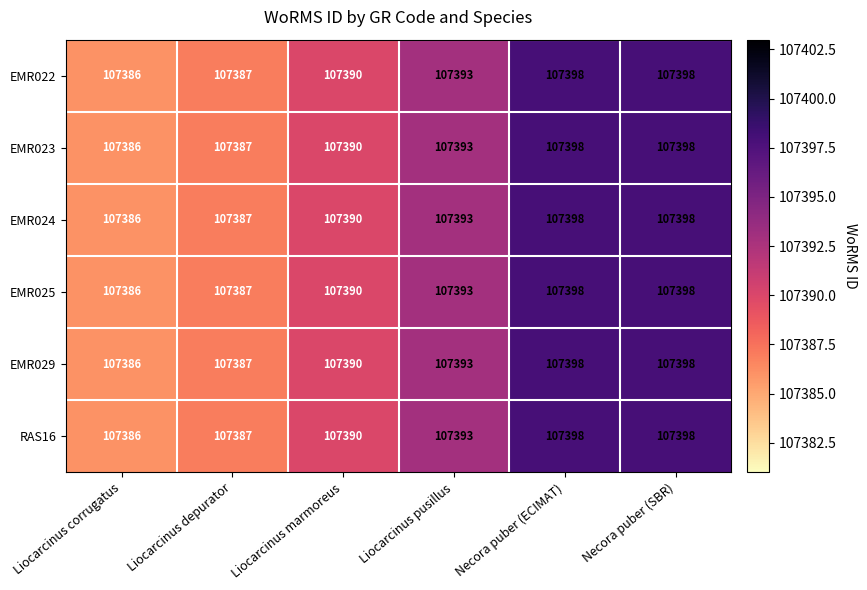

What is the sum of all EMR023 values?

644352